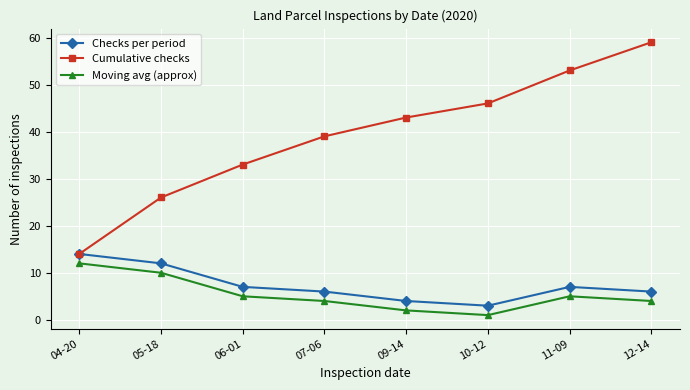

Read the Moving avg (approx) value at 06-01.

5